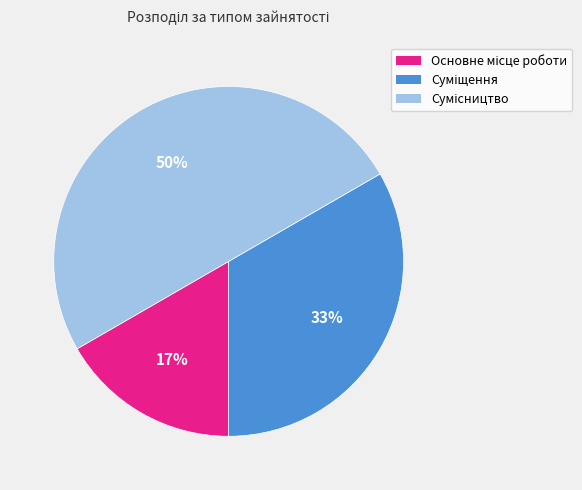

To the nearest percent, what is the average slice percentage?

33%